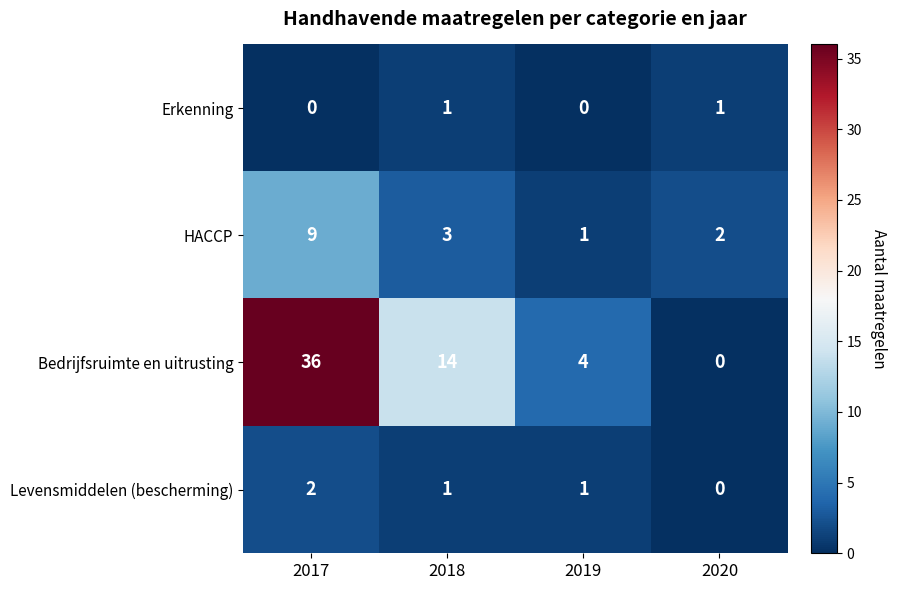

Rank the series by their maximum value, from highest to lowest.

Bedrijfsruimte en uitrusting, HACCP, Levensmiddelen (bescherming), Erkenning